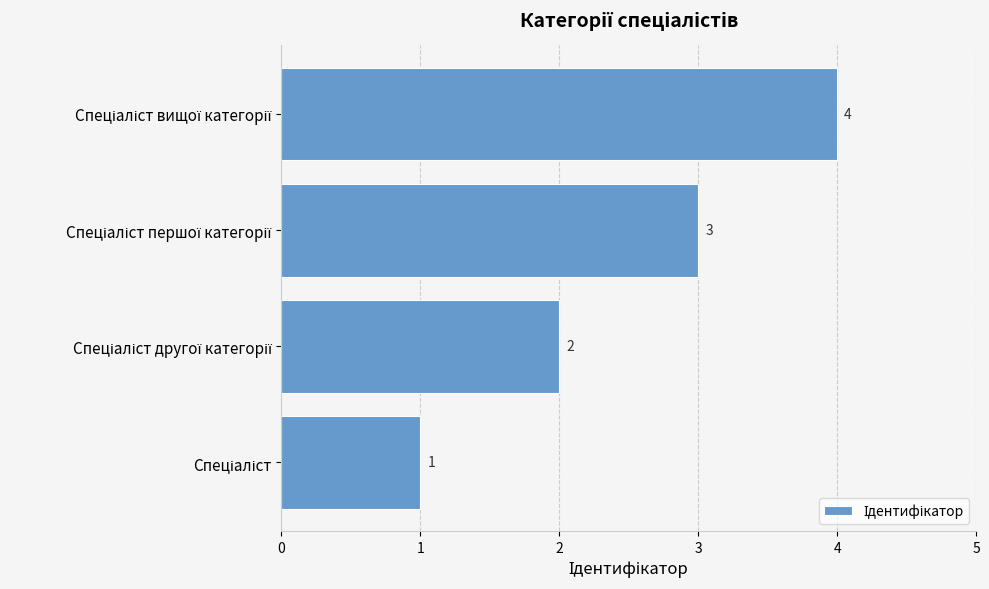

What is the greatest value displayed?

4